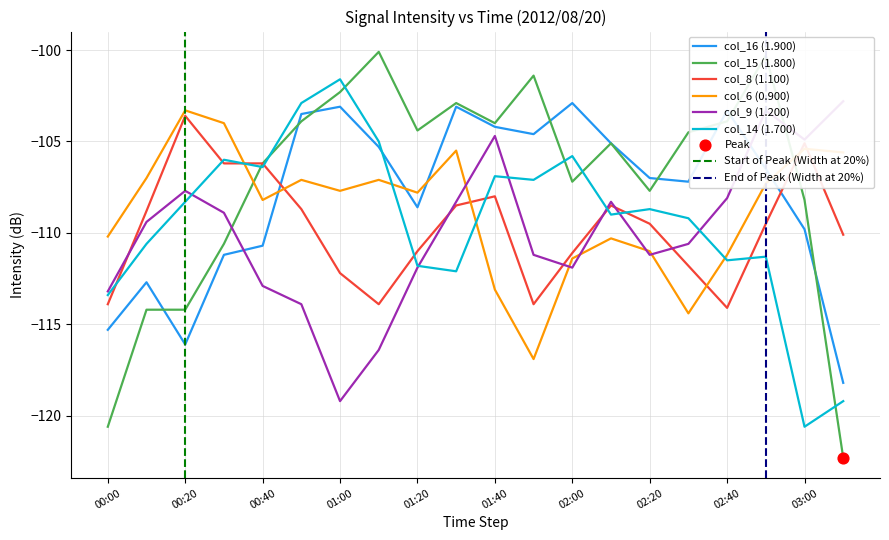

Which series has the largest total across all categories?

col_15 (1.800)